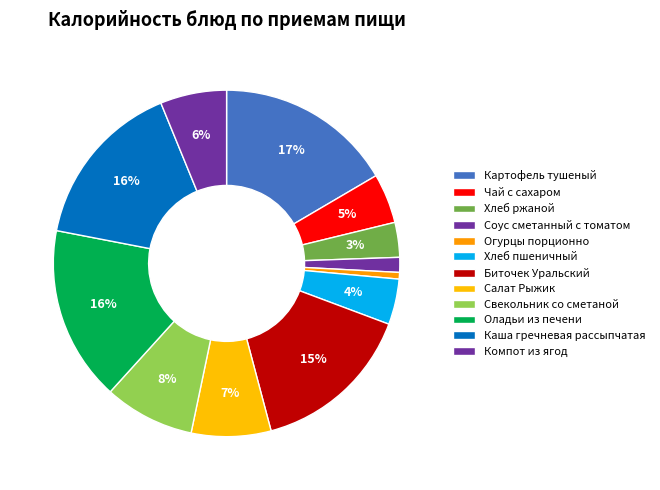

Is there a majority slice in this chart?

No